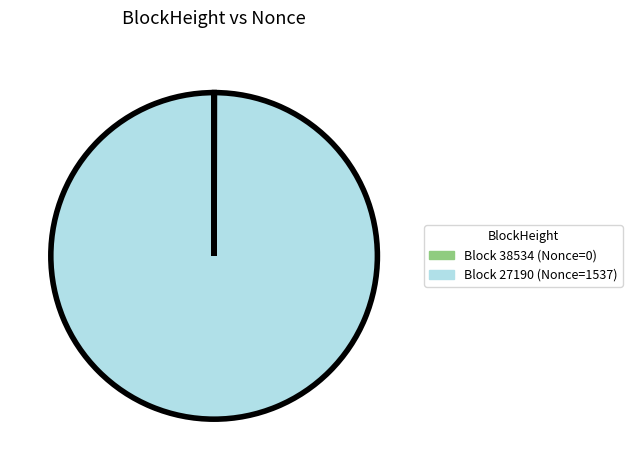

Does any single category account for the majority?

Yes